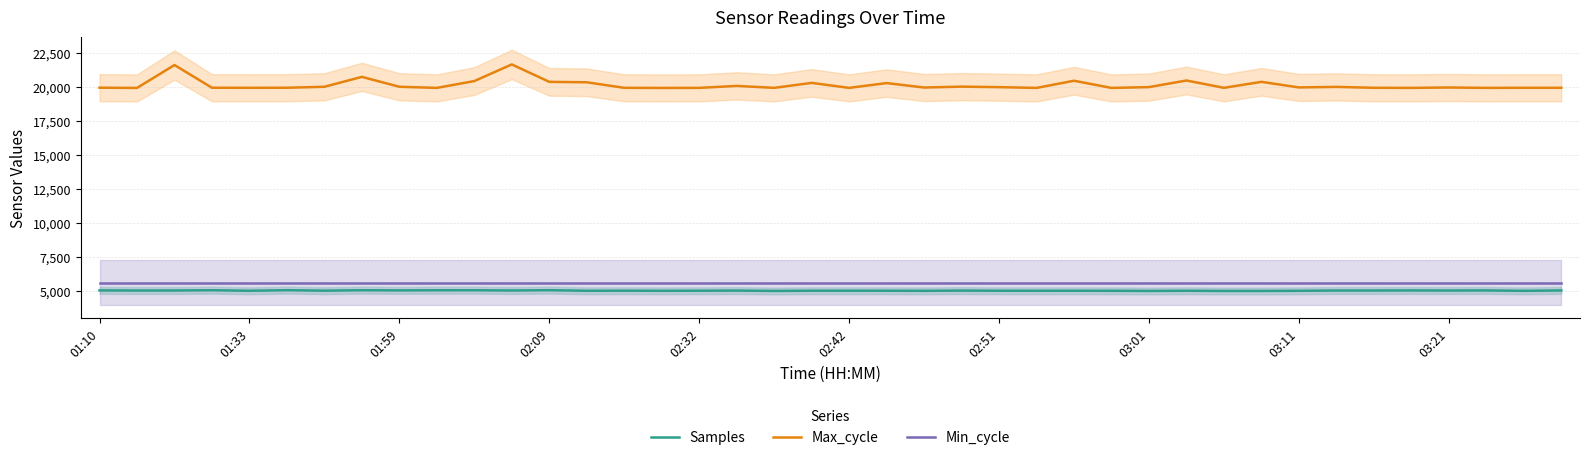

At how many categories does at least one series exceed 5701?

40